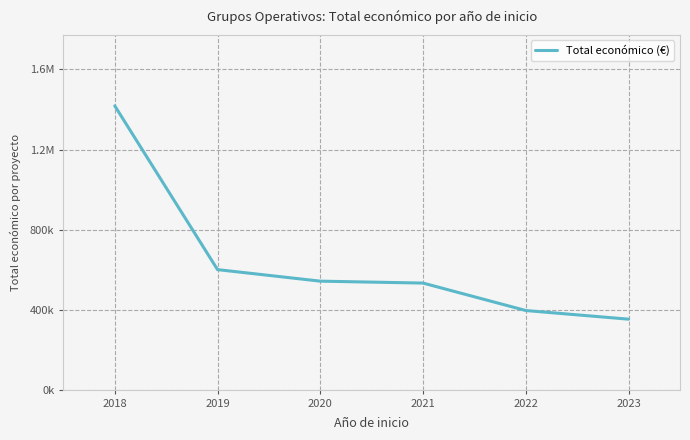

How many values exceed 542150?

2